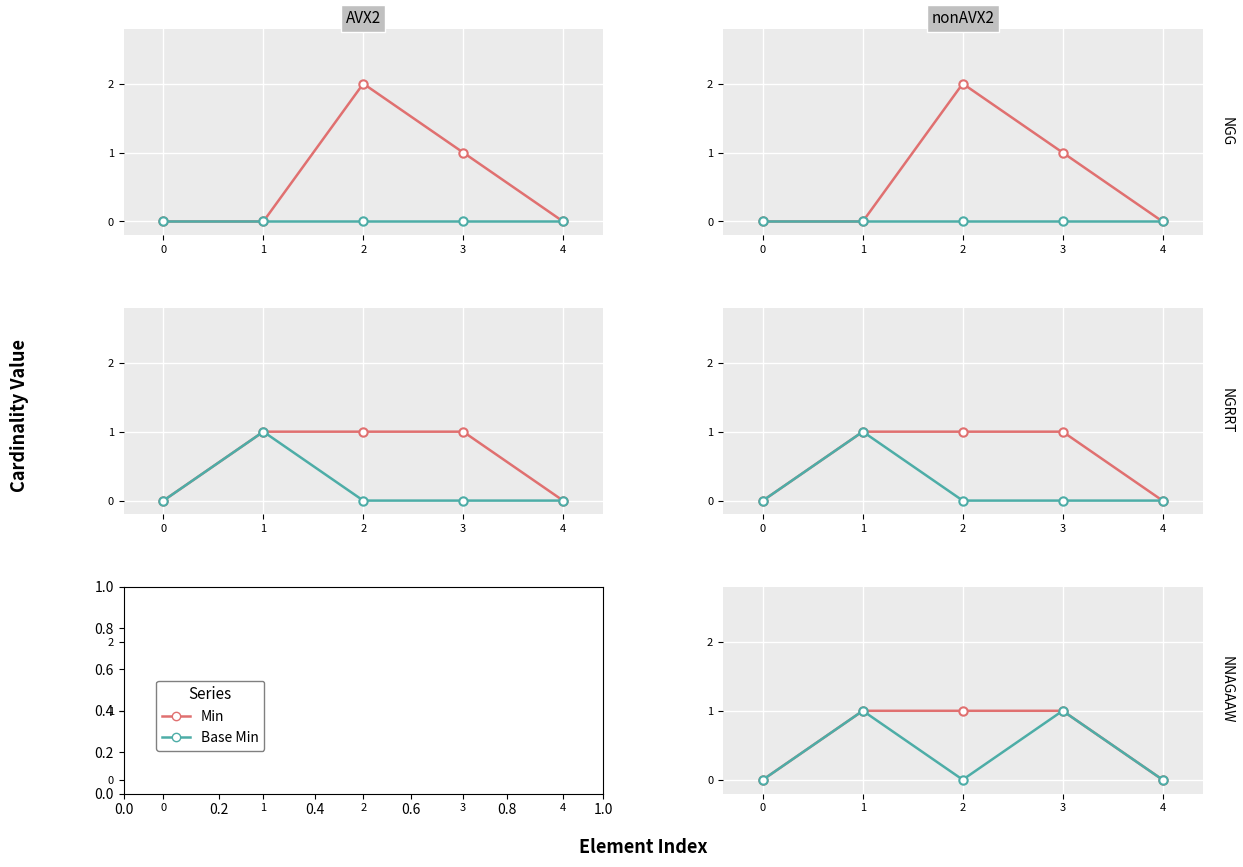

True or false: Base Min and Min intersect in this chart.

False